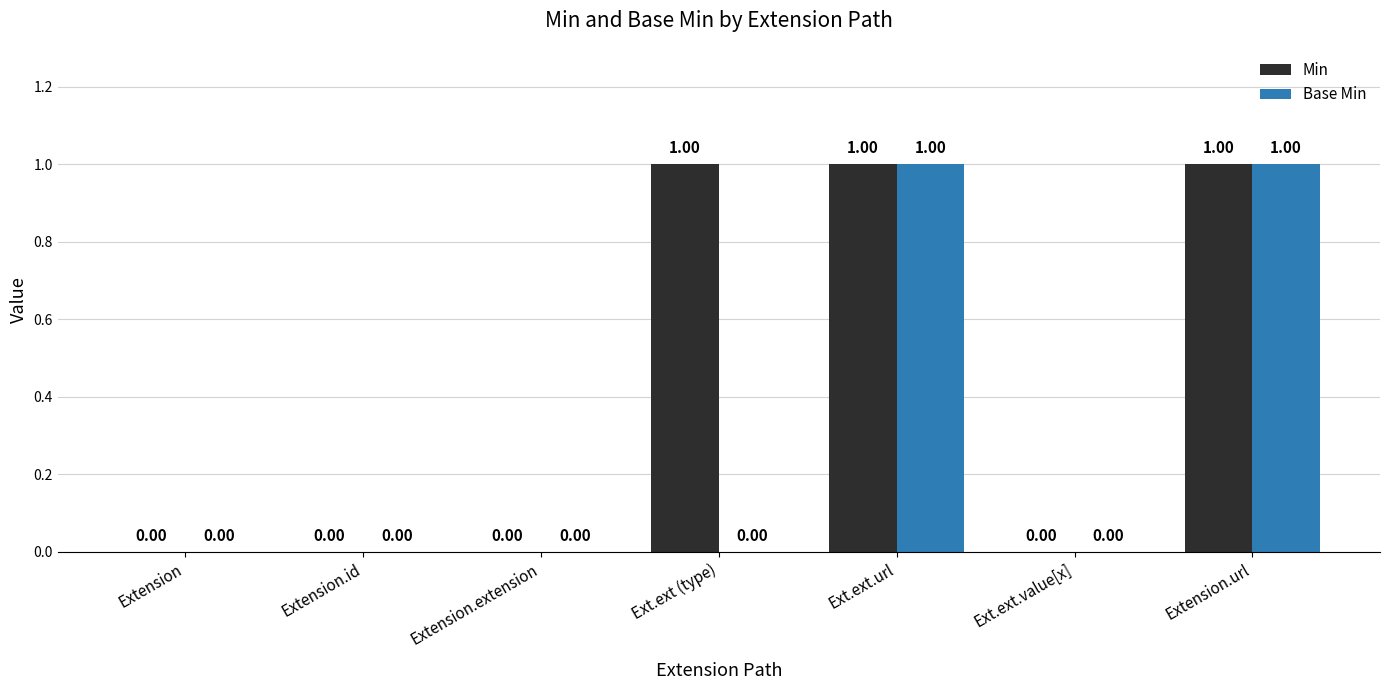

What is the sum of all Min values?

3